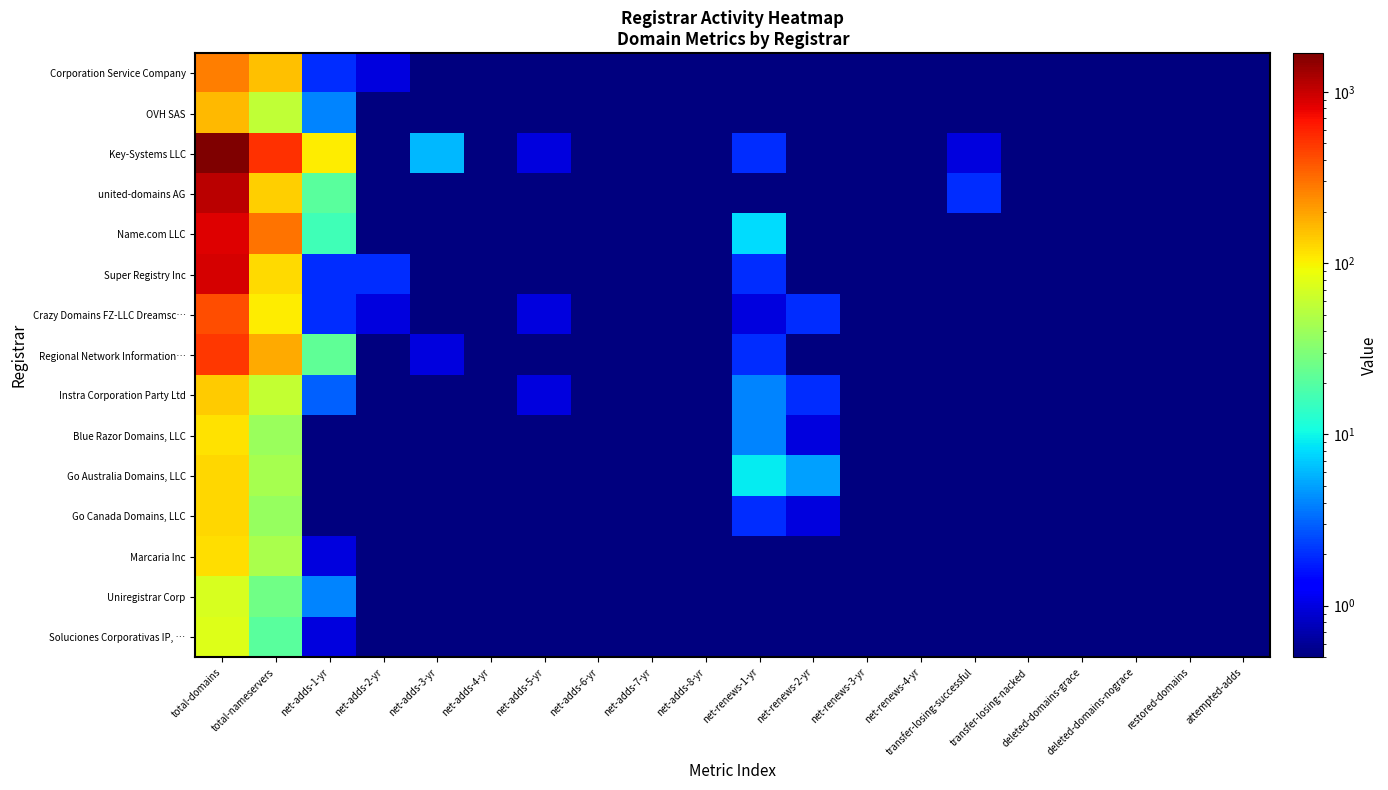

Reading left to right, extract all data points from this chart.

Corporation Service Company: total-domains=268.0	total-nameservers=154.0	net-adds-1-yr=2.0	net-adds-2-yr=1.0	net-adds-3-yr=0.1	net-adds-4-yr=0.1	net-adds-5-yr=0.1	net-adds-6-yr=0.1	net-adds-7-yr=0.1	net-adds-8-yr=0.1	net-renews-1-yr=0.1	net-renews-2-yr=0.1	net-renews-3-yr=0.1	net-renews-4-yr=0.1	transfer-losing-successful=0.1	transfer-losing-nacked=0.1	deleted-domains-grace=0.1	deleted-domains-nograce=0.1	restored-domains=0.1	attempted-adds=0.1
OVH SAS: total-domains=165.0	total-nameservers=58.0	net-adds-1-yr=4.0	net-adds-2-yr=0.1	net-adds-3-yr=0.1	net-adds-4-yr=0.1	net-adds-5-yr=0.1	net-adds-6-yr=0.1	net-adds-7-yr=0.1	net-adds-8-yr=0.1	net-renews-1-yr=0.1	net-renews-2-yr=0.1	net-renews-3-yr=0.1	net-renews-4-yr=0.1	transfer-losing-successful=0.1	transfer-losing-nacked=0.1	deleted-domains-grace=0.1	deleted-domains-nograce=0.1	restored-domains=0.1	attempted-adds=0.1
Key-Systems LLC: total-domains=1681.0	total-nameservers=524.0	net-adds-1-yr=106.0	net-adds-2-yr=0.1	net-adds-3-yr=6.0	net-adds-4-yr=0.1	net-adds-5-yr=1.0	net-adds-6-yr=0.1	net-adds-7-yr=0.1	net-adds-8-yr=0.1	net-renews-1-yr=2.0	net-renews-2-yr=0.1	net-renews-3-yr=0.1	net-renews-4-yr=0.1	transfer-losing-successful=1.0	transfer-losing-nacked=0.1	deleted-domains-grace=0.1	deleted-domains-nograce=0.1	restored-domains=0.1	attempted-adds=0.1
united-domains AG: total-domains=1096.0	total-nameservers=133.0	net-adds-1-yr=21.0	net-adds-2-yr=0.1	net-adds-3-yr=0.1	net-adds-4-yr=0.1	net-adds-5-yr=0.1	net-adds-6-yr=0.1	net-adds-7-yr=0.1	net-adds-8-yr=0.1	net-renews-1-yr=0.1	net-renews-2-yr=0.1	net-renews-3-yr=0.1	net-renews-4-yr=0.1	transfer-losing-successful=2.0	transfer-losing-nacked=0.1	deleted-domains-grace=0.1	deleted-domains-nograce=0.1	restored-domains=0.1	attempted-adds=0.1
Name.com LLC: total-domains=854.0	total-nameservers=300.0	net-adds-1-yr=16.0	net-adds-2-yr=0.1	net-adds-3-yr=0.1	net-adds-4-yr=0.1	net-adds-5-yr=0.1	net-adds-6-yr=0.1	net-adds-7-yr=0.1	net-adds-8-yr=0.1	net-renews-1-yr=8.0	net-renews-2-yr=0.1	net-renews-3-yr=0.1	net-renews-4-yr=0.1	transfer-losing-successful=0.1	transfer-losing-nacked=0.1	deleted-domains-grace=0.1	deleted-domains-nograce=0.1	restored-domains=0.1	attempted-adds=0.1
Super Registry Inc: total-domains=901.0	total-nameservers=123.0	net-adds-1-yr=2.0	net-adds-2-yr=2.0	net-adds-3-yr=0.1	net-adds-4-yr=0.1	net-adds-5-yr=0.1	net-adds-6-yr=0.1	net-adds-7-yr=0.1	net-adds-8-yr=0.1	net-renews-1-yr=2.0	net-renews-2-yr=0.1	net-renews-3-yr=0.1	net-renews-4-yr=0.1	transfer-losing-successful=0.1	transfer-losing-nacked=0.1	deleted-domains-grace=0.1	deleted-domains-nograce=0.1	restored-domains=0.1	attempted-adds=0.1
Crazy Domains FZ-LLC Dreamsc…: total-domains=405.0	total-nameservers=104.0	net-adds-1-yr=2.0	net-adds-2-yr=1.0	net-adds-3-yr=0.1	net-adds-4-yr=0.1	net-adds-5-yr=1.0	net-adds-6-yr=0.1	net-adds-7-yr=0.1	net-adds-8-yr=0.1	net-renews-1-yr=1.0	net-renews-2-yr=2.0	net-renews-3-yr=0.1	net-renews-4-yr=0.1	transfer-losing-successful=0.1	transfer-losing-nacked=0.1	deleted-domains-grace=0.1	deleted-domains-nograce=0.1	restored-domains=0.1	attempted-adds=0.1
Regional Network Information…: total-domains=493.0	total-nameservers=183.0	net-adds-1-yr=22.0	net-adds-2-yr=0.1	net-adds-3-yr=1.0	net-adds-4-yr=0.1	net-adds-5-yr=0.1	net-adds-6-yr=0.1	net-adds-7-yr=0.1	net-adds-8-yr=0.1	net-renews-1-yr=2.0	net-renews-2-yr=0.1	net-renews-3-yr=0.1	net-renews-4-yr=0.1	transfer-losing-successful=0.1	transfer-losing-nacked=0.1	deleted-domains-grace=0.1	deleted-domains-nograce=0.1	restored-domains=0.1	attempted-adds=0.1
Instra Corporation Party Ltd: total-domains=140.0	total-nameservers=60.0	net-adds-1-yr=3.0	net-adds-2-yr=0.1	net-adds-3-yr=0.1	net-adds-4-yr=0.1	net-adds-5-yr=1.0	net-adds-6-yr=0.1	net-adds-7-yr=0.1	net-adds-8-yr=0.1	net-renews-1-yr=4.0	net-renews-2-yr=2.0	net-renews-3-yr=0.1	net-renews-4-yr=0.1	transfer-losing-successful=0.1	transfer-losing-nacked=0.1	deleted-domains-grace=0.1	deleted-domains-nograce=0.1	restored-domains=0.1	attempted-adds=0.1
Blue Razor Domains, LLC: total-domains=115.0	total-nameservers=39.0	net-adds-1-yr=0.1	net-adds-2-yr=0.1	net-adds-3-yr=0.1	net-adds-4-yr=0.1	net-adds-5-yr=0.1	net-adds-6-yr=0.1	net-adds-7-yr=0.1	net-adds-8-yr=0.1	net-renews-1-yr=4.0	net-renews-2-yr=1.0	net-renews-3-yr=0.1	net-renews-4-yr=0.1	transfer-losing-successful=0.1	transfer-losing-nacked=0.1	deleted-domains-grace=0.1	deleted-domains-nograce=0.1	restored-domains=0.1	attempted-adds=0.1
Go Australia Domains, LLC: total-domains=128.0	total-nameservers=45.0	net-adds-1-yr=0.1	net-adds-2-yr=0.1	net-adds-3-yr=0.1	net-adds-4-yr=0.1	net-adds-5-yr=0.1	net-adds-6-yr=0.1	net-adds-7-yr=0.1	net-adds-8-yr=0.1	net-renews-1-yr=9.0	net-renews-2-yr=5.0	net-renews-3-yr=0.1	net-renews-4-yr=0.1	transfer-losing-successful=0.1	transfer-losing-nacked=0.1	deleted-domains-grace=0.1	deleted-domains-nograce=0.1	restored-domains=0.1	attempted-adds=0.1
Go Canada Domains, LLC: total-domains=127.0	total-nameservers=38.0	net-adds-1-yr=0.1	net-adds-2-yr=0.1	net-adds-3-yr=0.1	net-adds-4-yr=0.1	net-adds-5-yr=0.1	net-adds-6-yr=0.1	net-adds-7-yr=0.1	net-adds-8-yr=0.1	net-renews-1-yr=2.0	net-renews-2-yr=1.0	net-renews-3-yr=0.1	net-renews-4-yr=0.1	transfer-losing-successful=0.1	transfer-losing-nacked=0.1	deleted-domains-grace=0.1	deleted-domains-nograce=0.1	restored-domains=0.1	attempted-adds=0.1
Marcaria Inc: total-domains=118.0	total-nameservers=46.0	net-adds-1-yr=1.0	net-adds-2-yr=0.1	net-adds-3-yr=0.1	net-adds-4-yr=0.1	net-adds-5-yr=0.1	net-adds-6-yr=0.1	net-adds-7-yr=0.1	net-adds-8-yr=0.1	net-renews-1-yr=0.1	net-renews-2-yr=0.1	net-renews-3-yr=0.1	net-renews-4-yr=0.1	transfer-losing-successful=0.1	transfer-losing-nacked=0.1	deleted-domains-grace=0.1	deleted-domains-nograce=0.1	restored-domains=0.1	attempted-adds=0.1
Uniregistrar Corp: total-domains=72.0	total-nameservers=26.0	net-adds-1-yr=4.0	net-adds-2-yr=0.1	net-adds-3-yr=0.1	net-adds-4-yr=0.1	net-adds-5-yr=0.1	net-adds-6-yr=0.1	net-adds-7-yr=0.1	net-adds-8-yr=0.1	net-renews-1-yr=0.1	net-renews-2-yr=0.1	net-renews-3-yr=0.1	net-renews-4-yr=0.1	transfer-losing-successful=0.1	transfer-losing-nacked=0.1	deleted-domains-grace=0.1	deleted-domains-nograce=0.1	restored-domains=0.1	attempted-adds=0.1
Soluciones Corporativas IP, …: total-domains=76.0	total-nameservers=21.0	net-adds-1-yr=1.0	net-adds-2-yr=0.1	net-adds-3-yr=0.1	net-adds-4-yr=0.1	net-adds-5-yr=0.1	net-adds-6-yr=0.1	net-adds-7-yr=0.1	net-adds-8-yr=0.1	net-renews-1-yr=0.1	net-renews-2-yr=0.1	net-renews-3-yr=0.1	net-renews-4-yr=0.1	transfer-losing-successful=0.1	transfer-losing-nacked=0.1	deleted-domains-grace=0.1	deleted-domains-nograce=0.1	restored-domains=0.1	attempted-adds=0.1